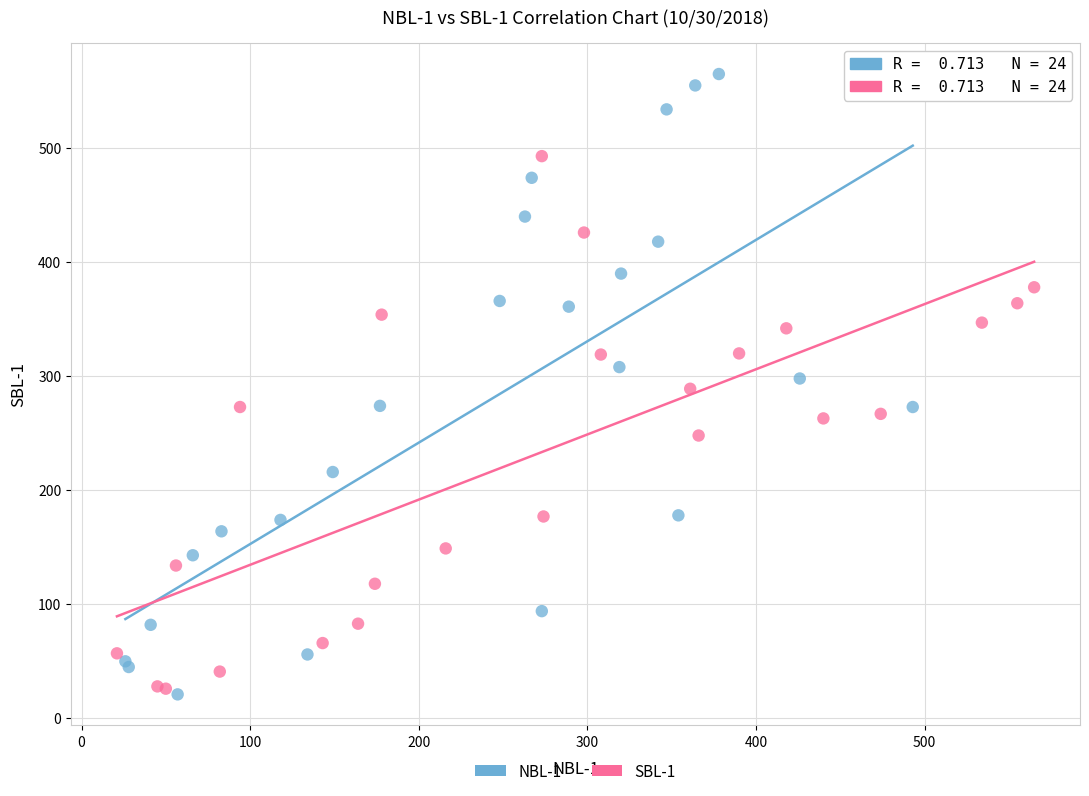

Which series has the largest Y range (max minus min)?

NBL-1